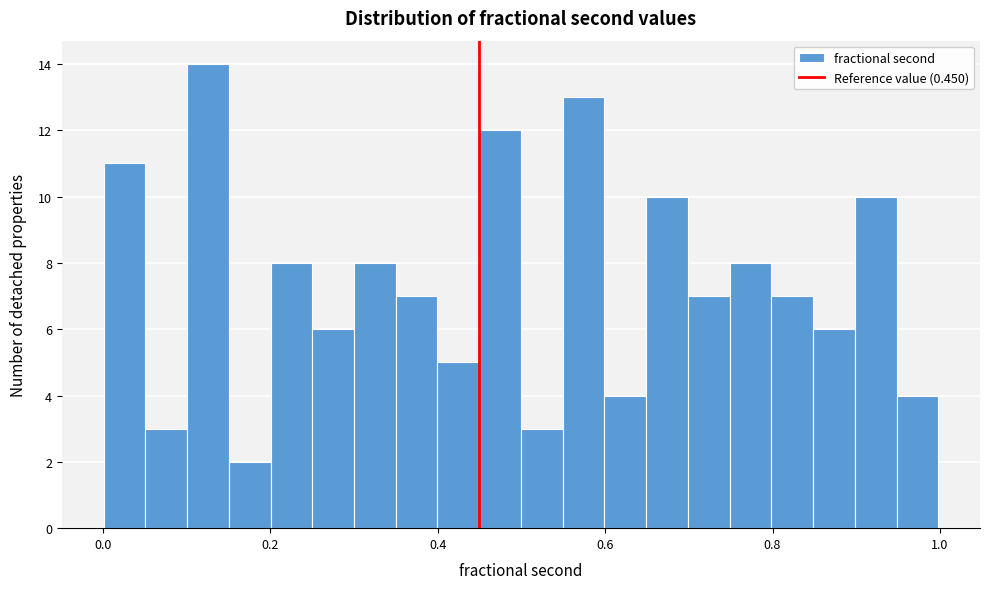

Read against the x-axis, roughly where is the centre of the tallest bar?

0.12